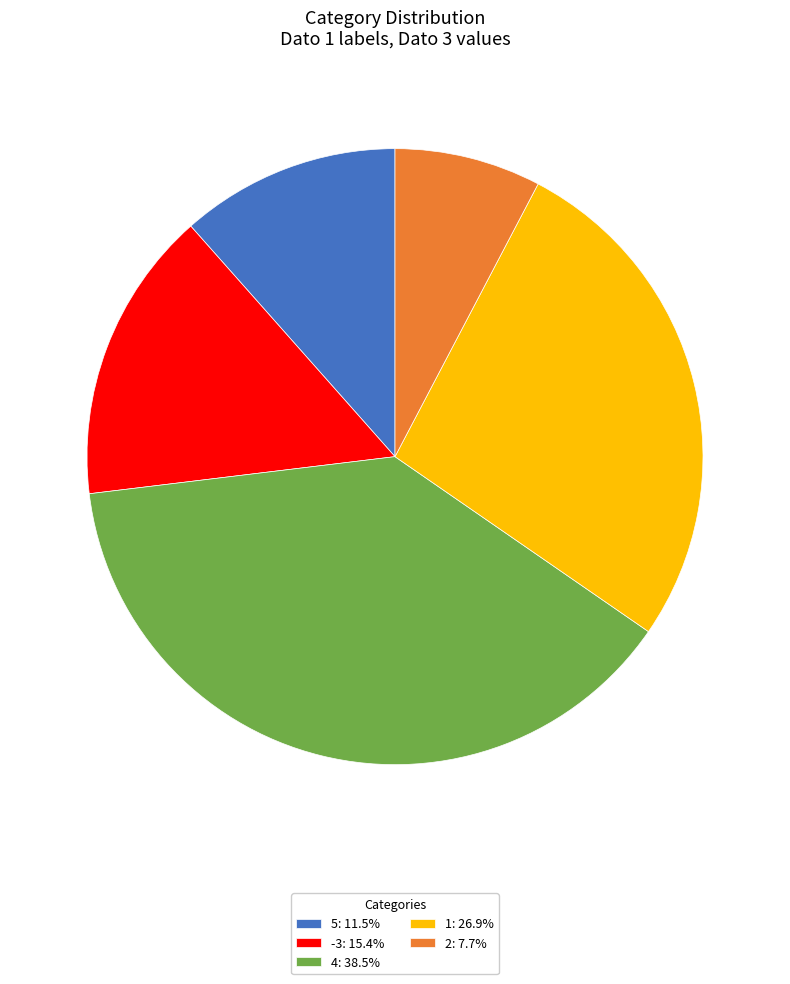

Is there a majority slice in this chart?

No